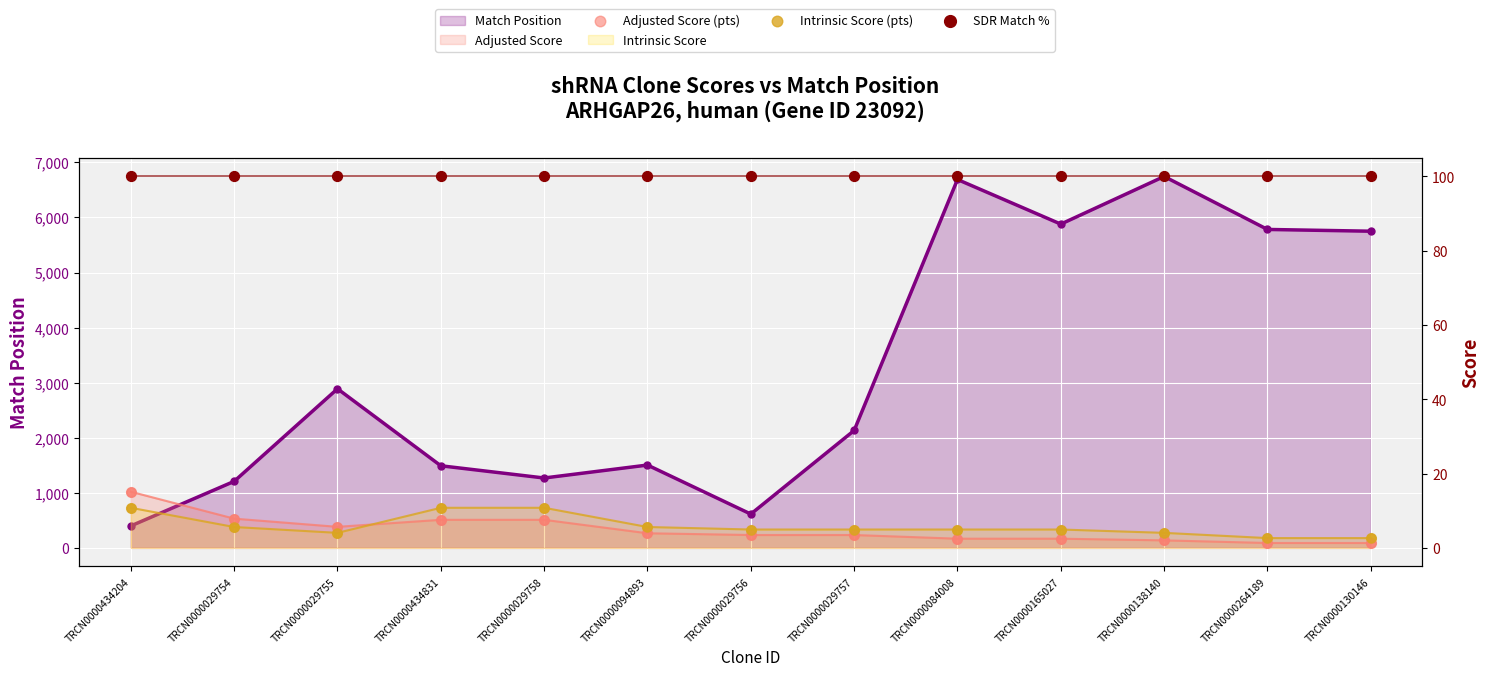

At how many categories does at least one series exceed 18?

13